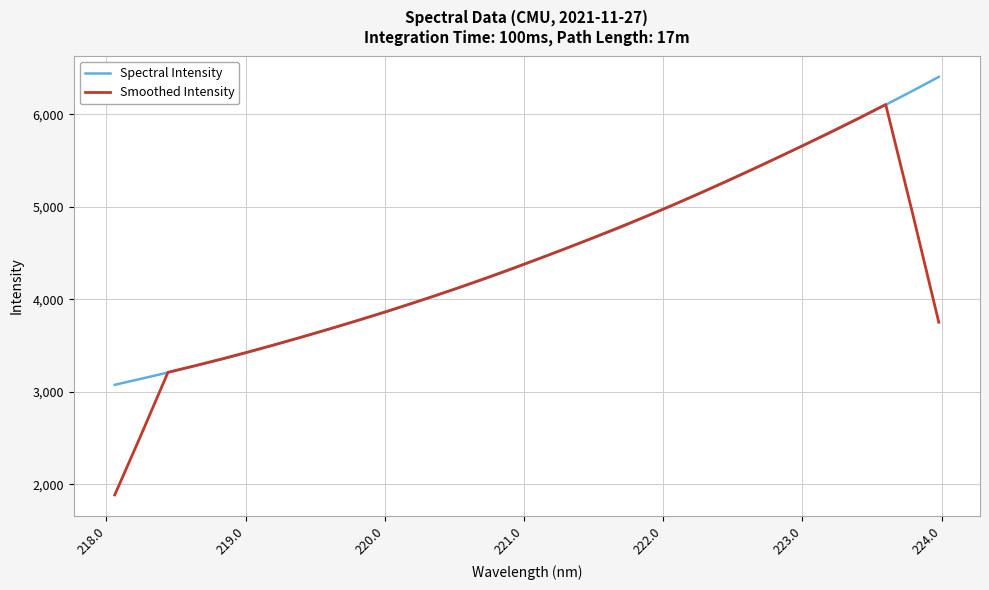

Which series has the widest spread of values?

Smoothed Intensity